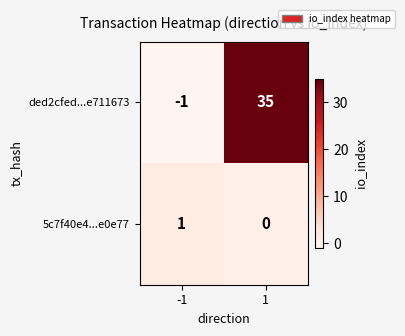

What is the difference between the highest and lowest values at 1?

35